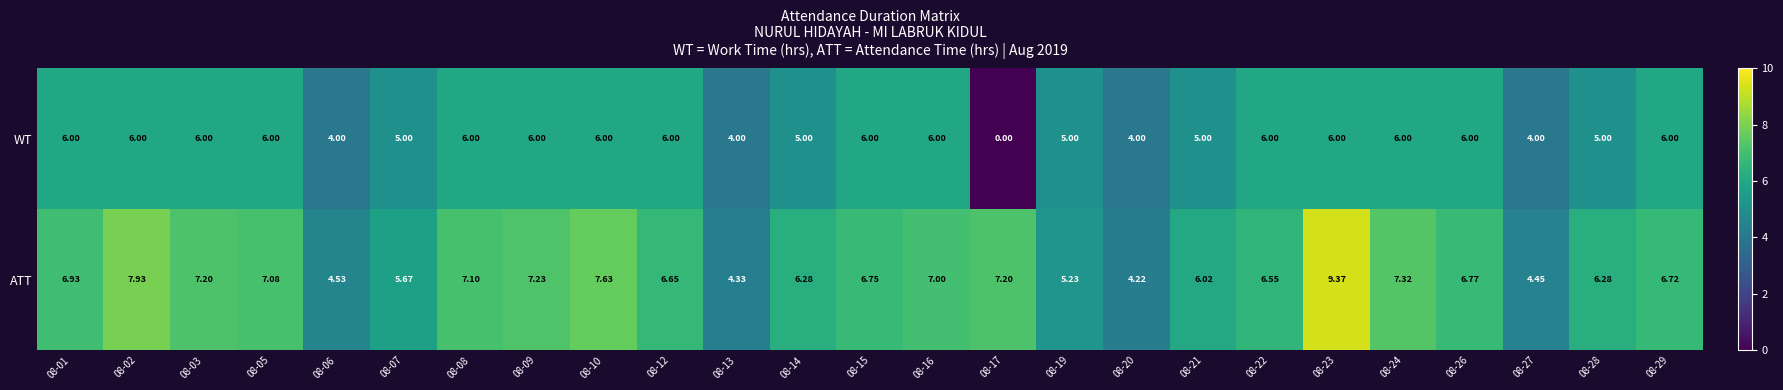

Which series has the largest total across all categories?

ATT